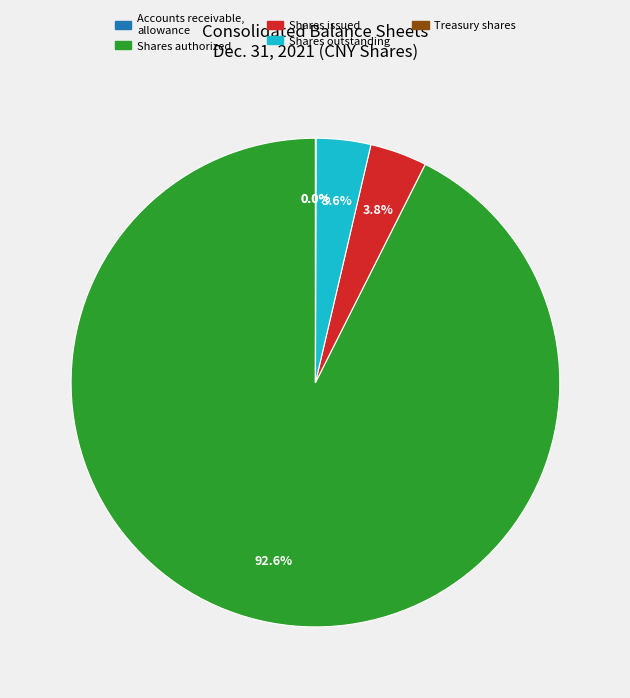

True or false: Accounts receivable, allowance accounts for 1% of the total.

False